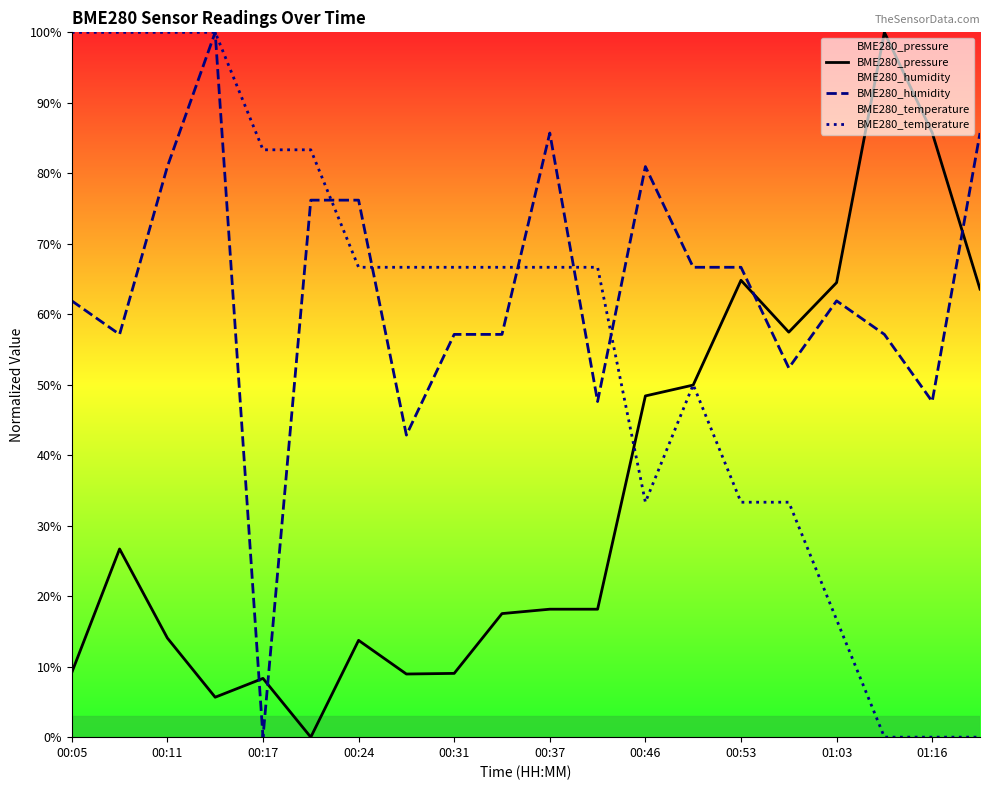

How many positive values does the BME280_pressure series have?

19